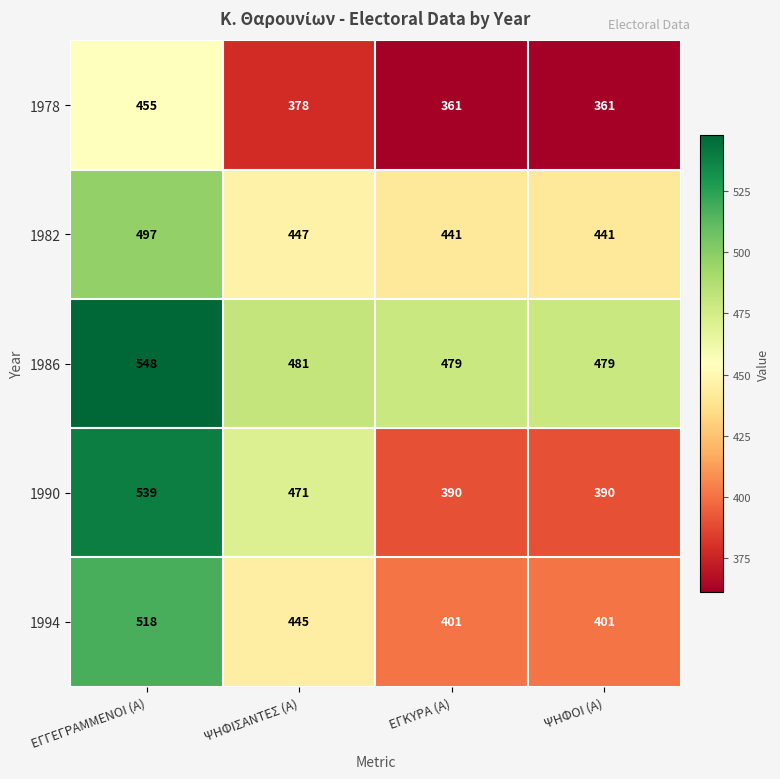

Where is 1994 nearest to the value 459?

ΨΗΦΙΣΑΝΤΕΣ (Α)